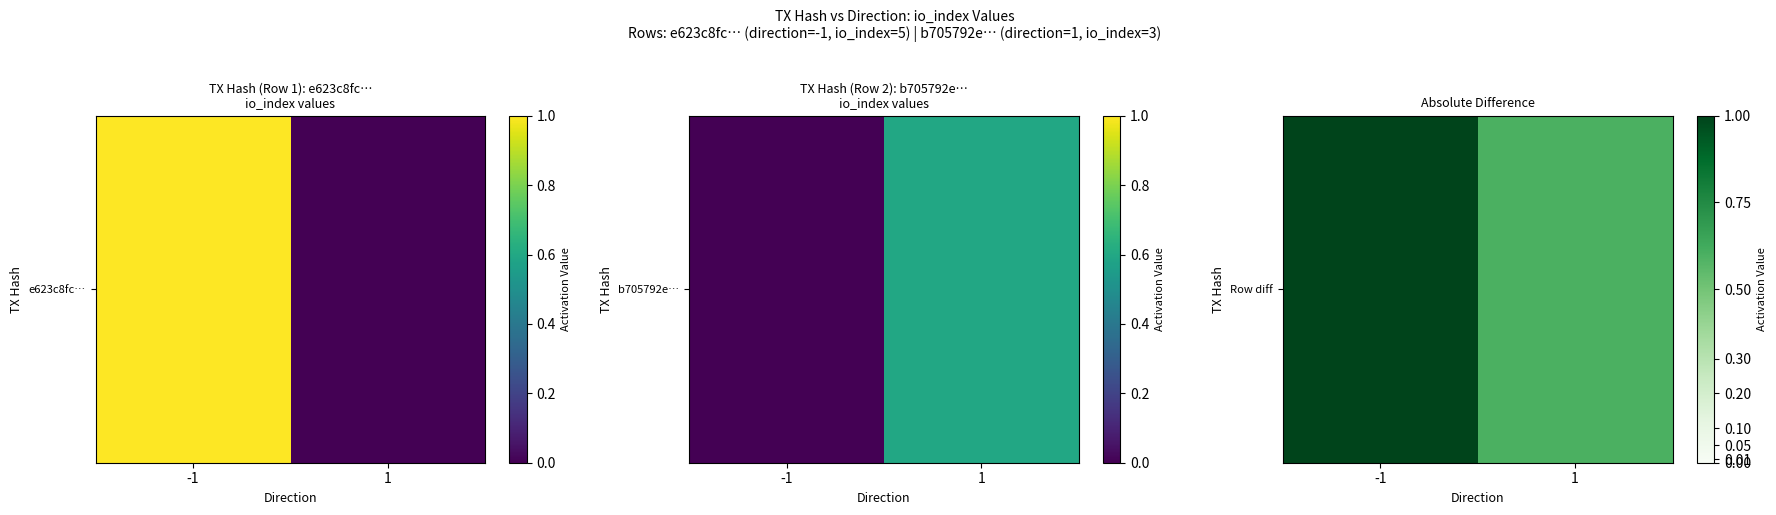

What is the ratio of the value at 1 to the value at -1?

0.6